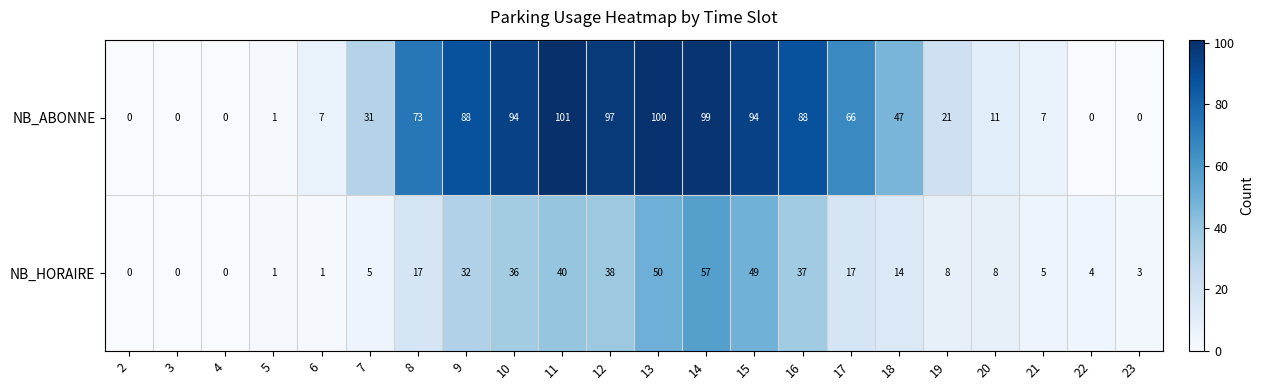

At how many categories does at least one series exceed 61?

10